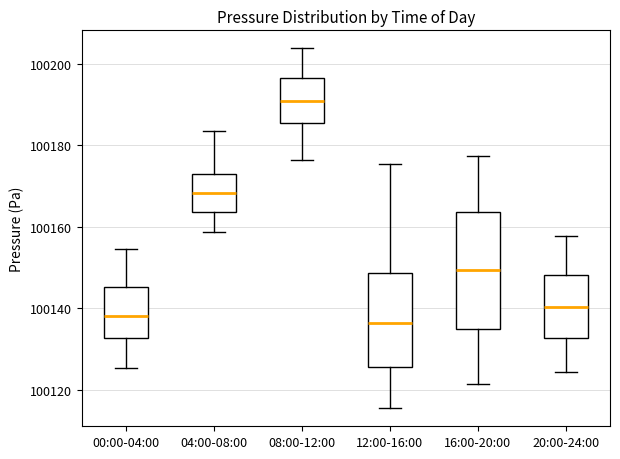

Where does the lower whisker of the box for 08:00-12:00 end on the y-axis? The values are not printed on the chart, so give them approximately, as read against the axis.

100176